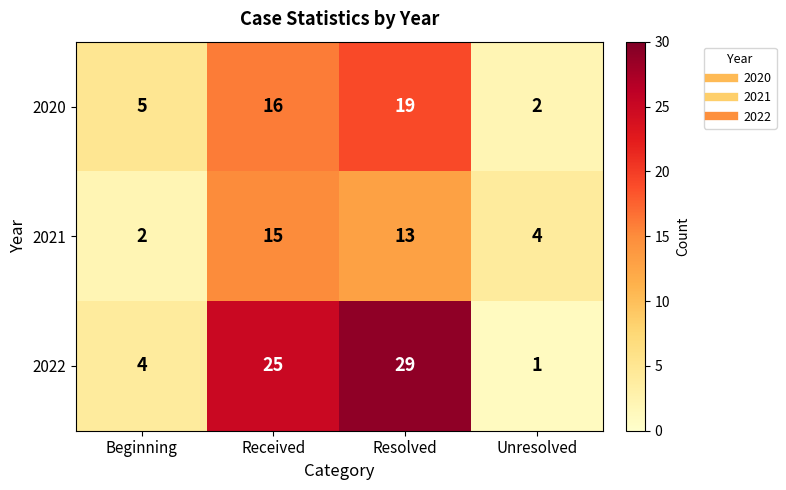

At which category is the sum across all series the highest?

Resolved